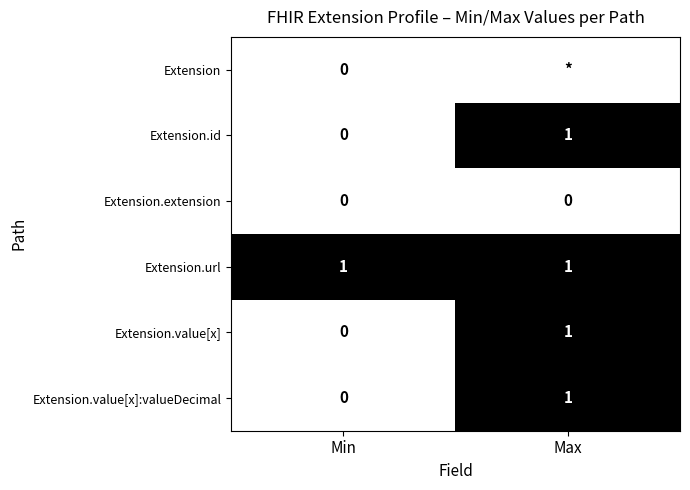

What is the maximum value shown in the chart?

1.0